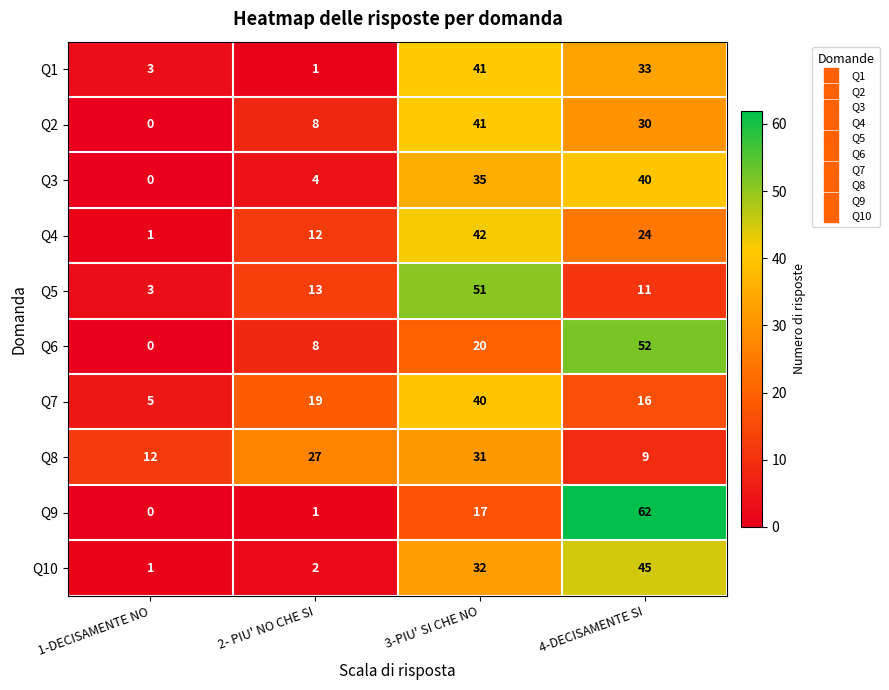

Where is Q2 nearest to the value 20?

4-DECISAMENTE SI